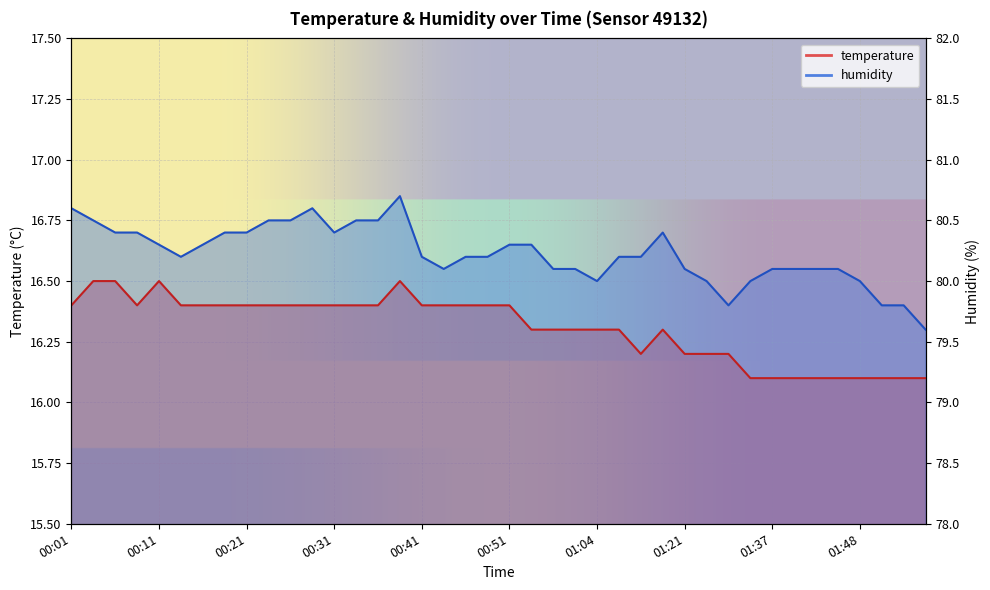

Does the chart display data point markers on the line(s)?

No